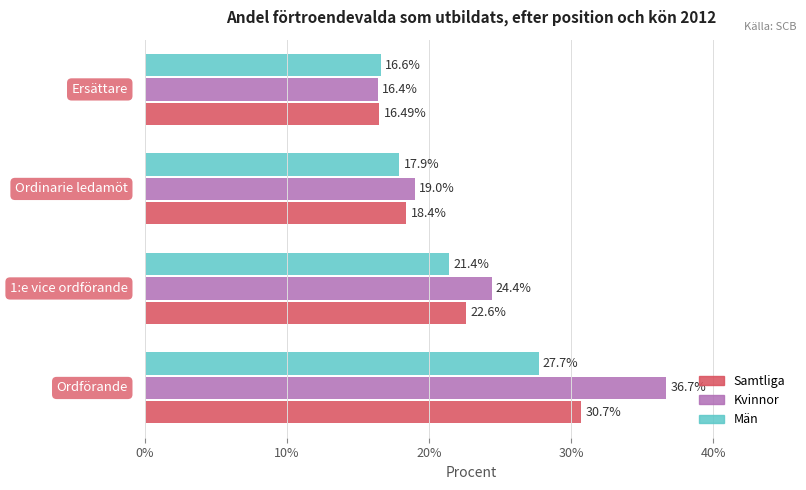

What is the sum of all Samtliga values?

88.2